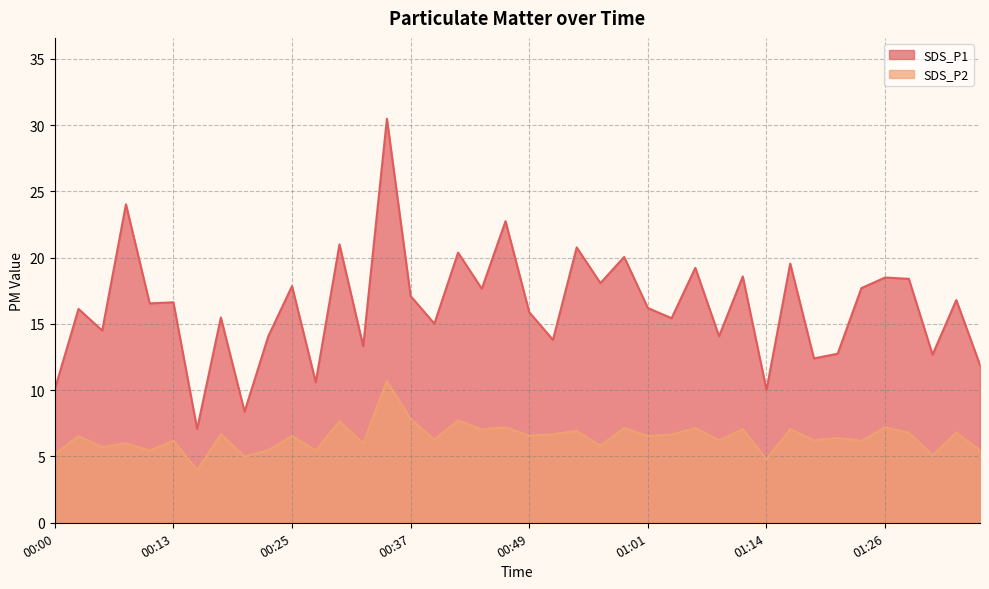

True or false: SDS_P1 and SDS_P2 cross at least once.

False